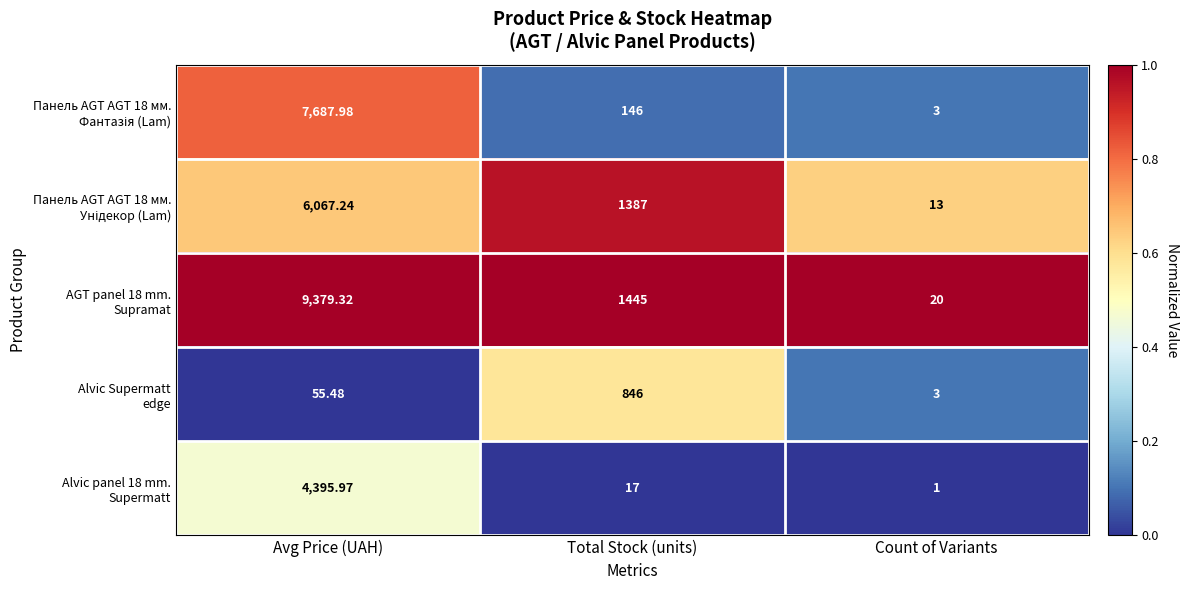

At which category is the sum across all series the highest?

Avg Price (UAH)